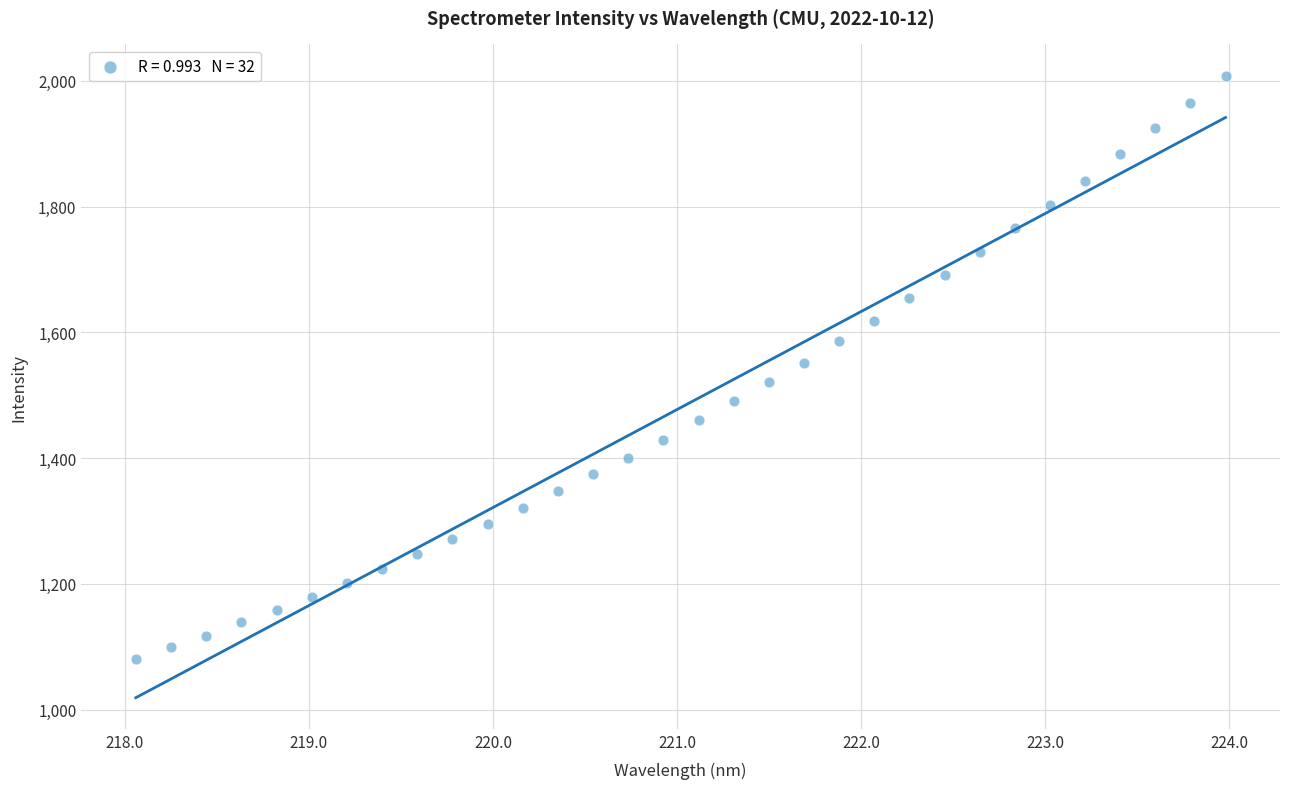

What is the range of X values (max minus min)?

5.9